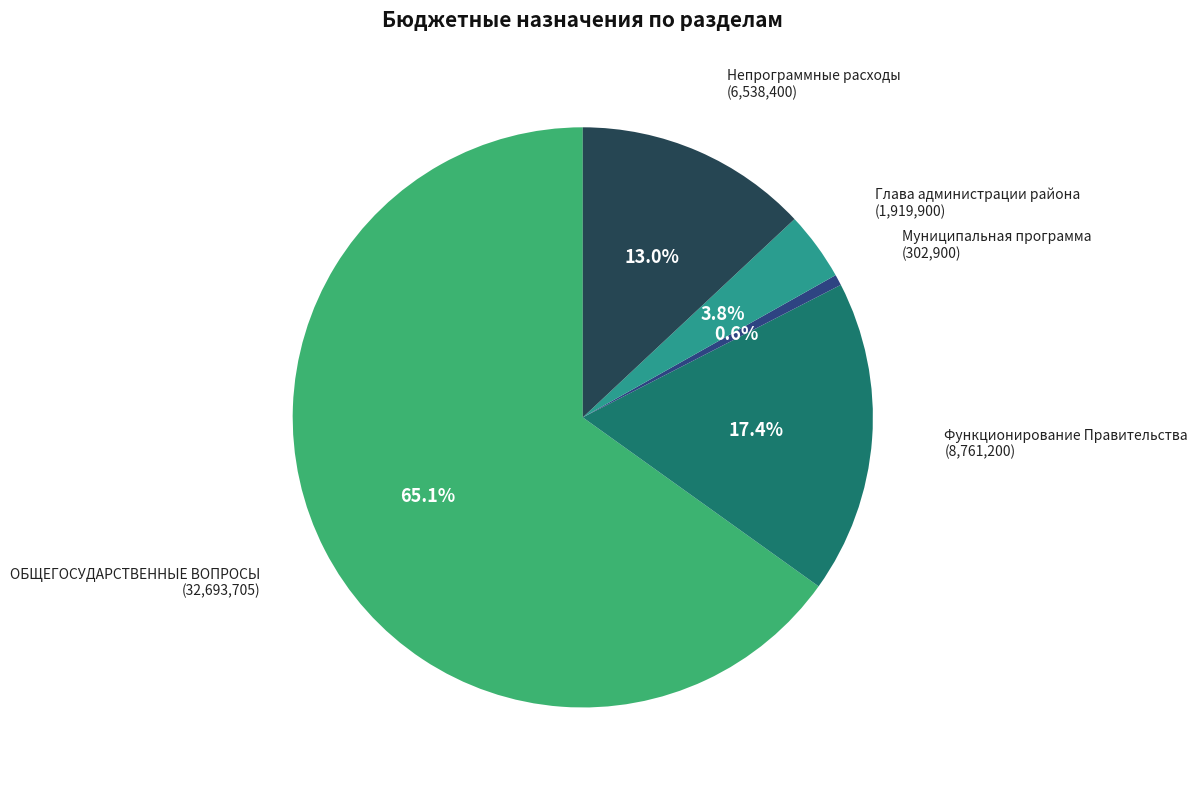

Does Муниципальная программа represent more than half of the total?

No